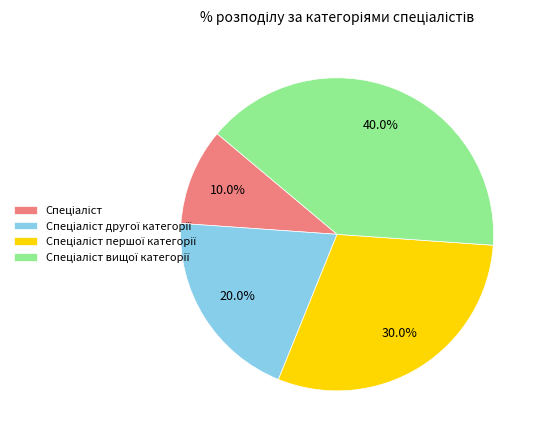

Does any single category account for the majority?

No